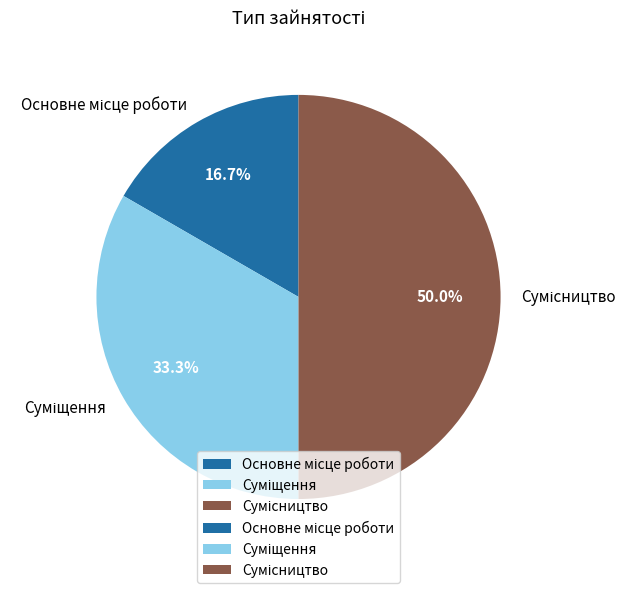

Which has a higher value, Основне місце роботи or Суміщення?

Суміщення